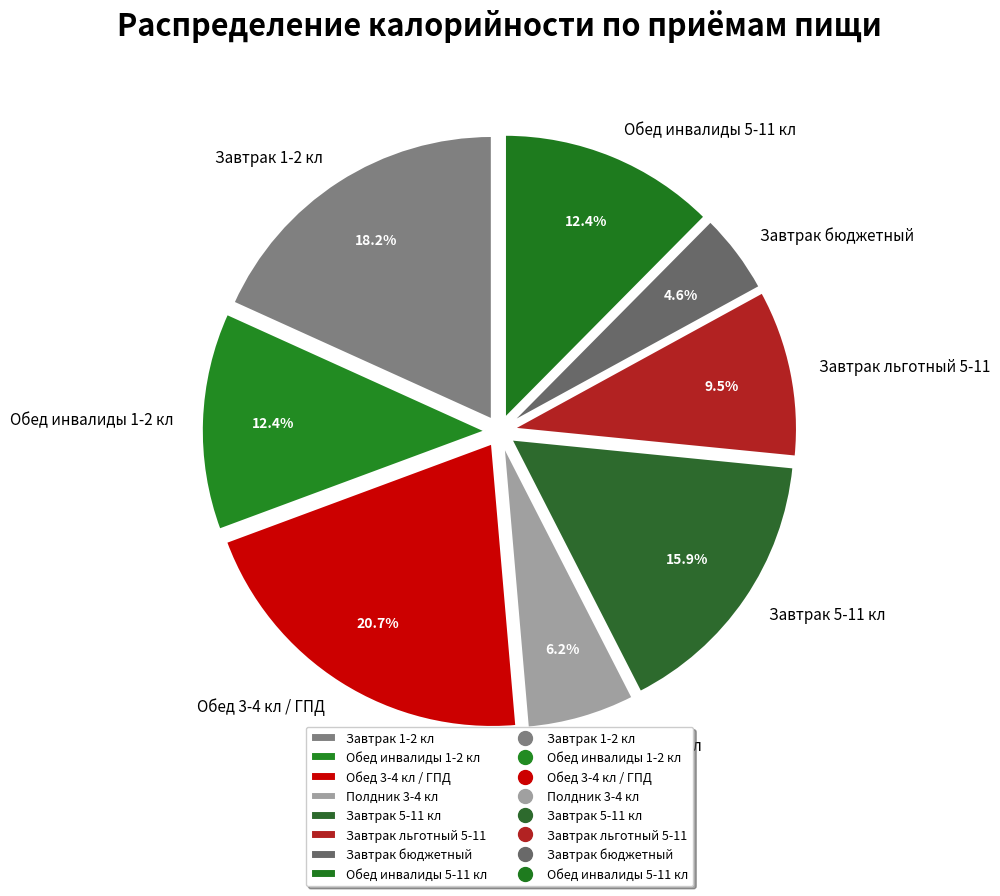

Count the number of slices in the pie.

8